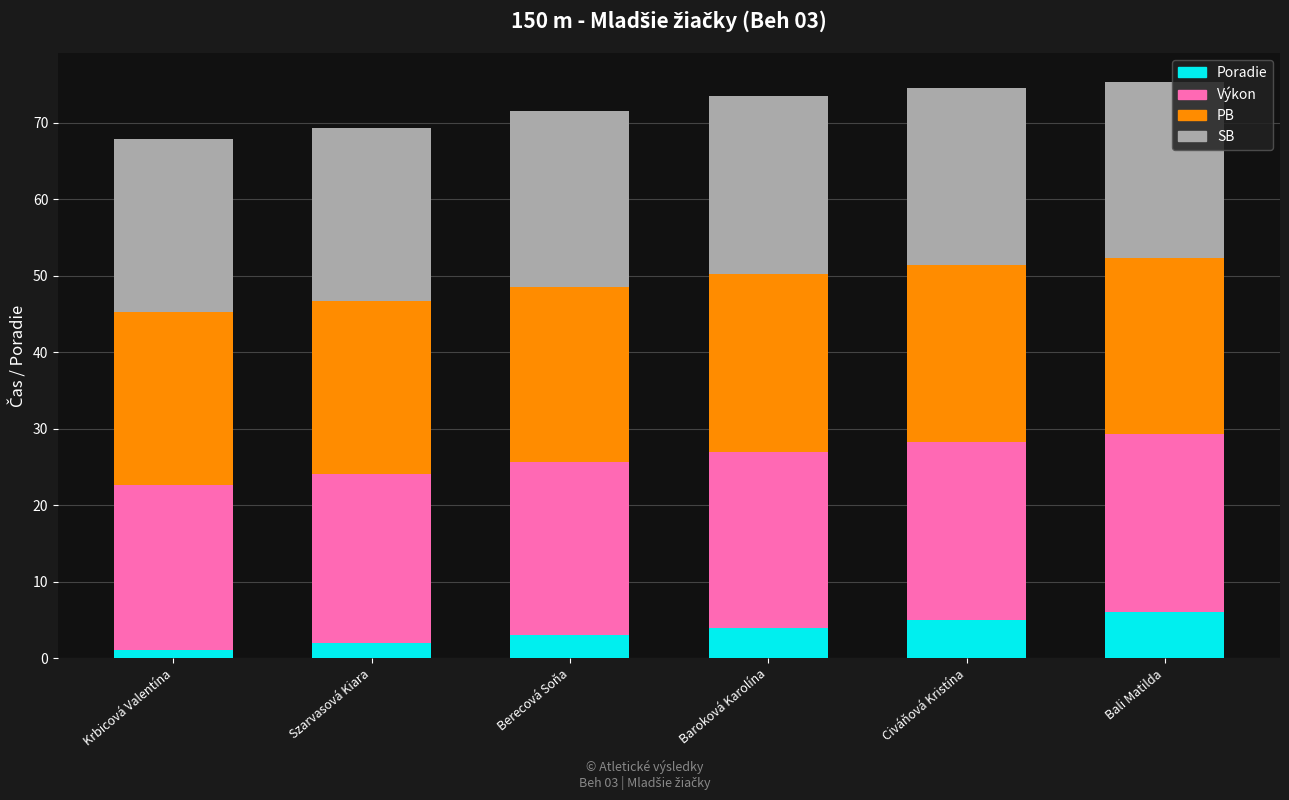

True or false: Poradie has a value of 1.6 at Civáňová Kristína.

False